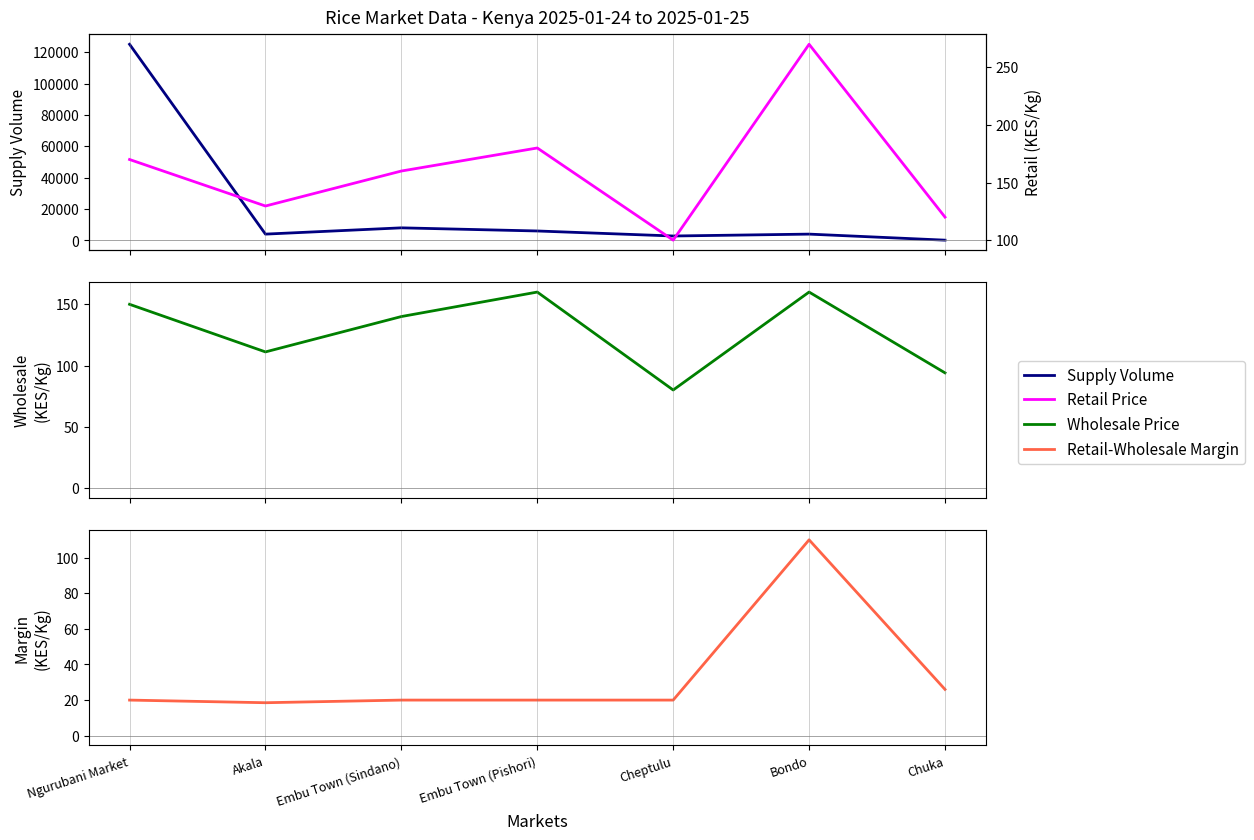

Reading left to right, list all the values displayed in this chart.

Supply Volume: Ngurubani Market=125000.0	Akala=4000.0	Embu Town (Sindano)=8000.0	Embu Town (Pishori)=6000.0	Cheptulu=2800.0	Bondo=4000.0	Chuka=150.0
Wholesale Price: Ngurubani Market=150.0	Akala=111.1	Embu Town (Sindano)=140.0	Embu Town (Pishori)=160.0	Cheptulu=80.0	Bondo=160.0	Chuka=94.0
Retail-Wholesale Margin: Ngurubani Market=20.0	Akala=18.5	Embu Town (Sindano)=20.0	Embu Town (Pishori)=20.0	Cheptulu=20.0	Bondo=110.0	Chuka=26.0
Retail Price: Ngurubani Market=170.0	Akala=129.6	Embu Town (Sindano)=160.0	Embu Town (Pishori)=180.0	Cheptulu=100.0	Bondo=270.0	Chuka=120.0